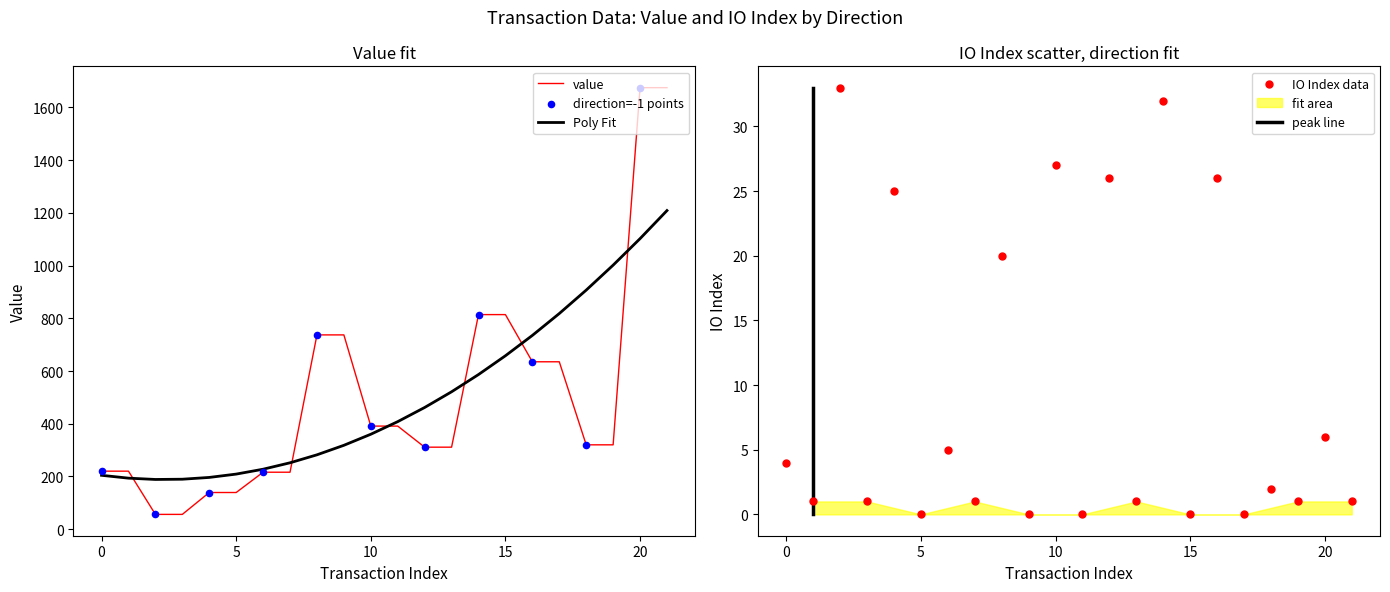

At how many categories does at least one series exceed 1057?

2